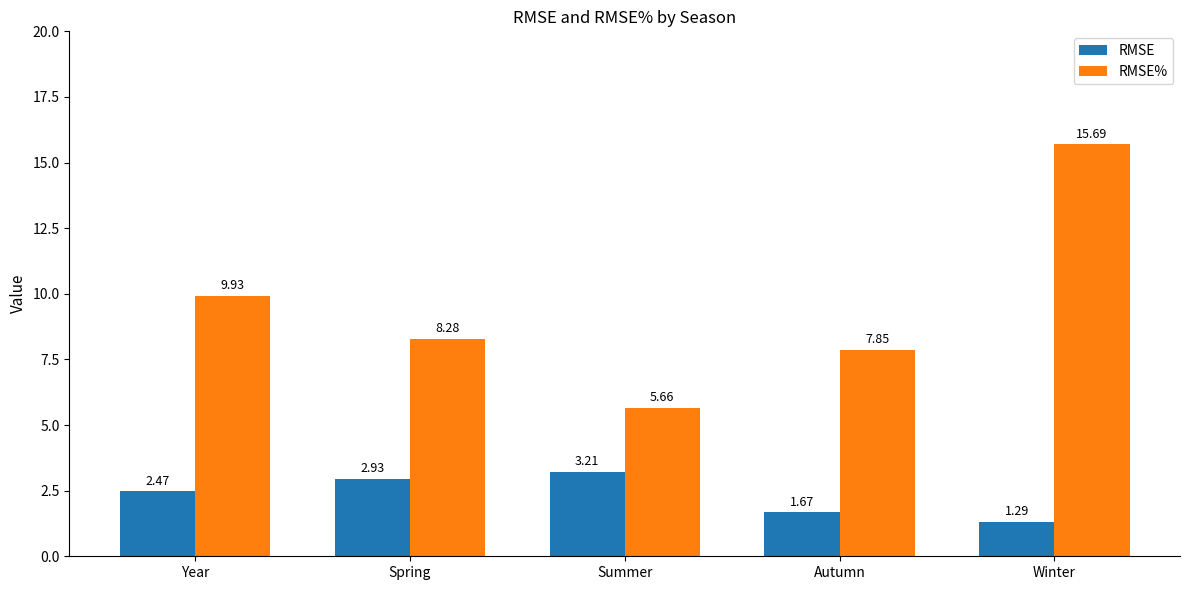

Rank the series at Autumn from highest to lowest value.

RMSE%, RMSE